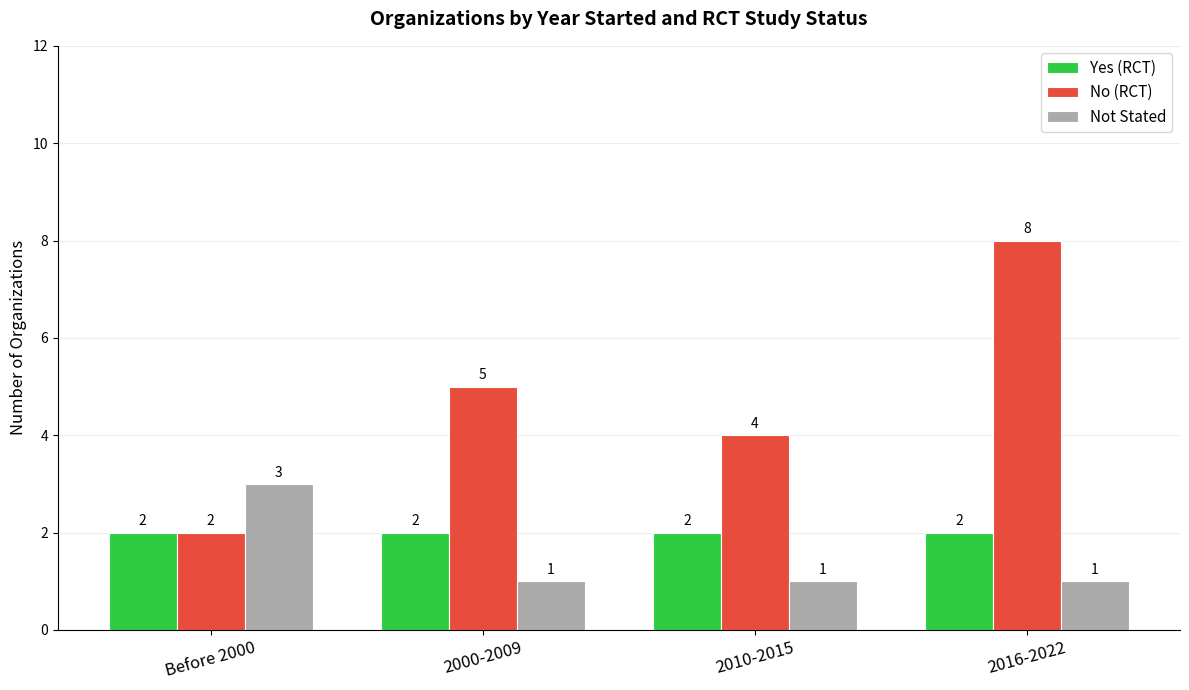

Reading left to right, list all the values displayed in this chart.

Yes (RCT): Before 2000=2	2000-2009=2	2010-2015=2	2016-2022=2
No (RCT): Before 2000=2	2000-2009=5	2010-2015=4	2016-2022=8
Not Stated: Before 2000=3	2000-2009=1	2010-2015=1	2016-2022=1